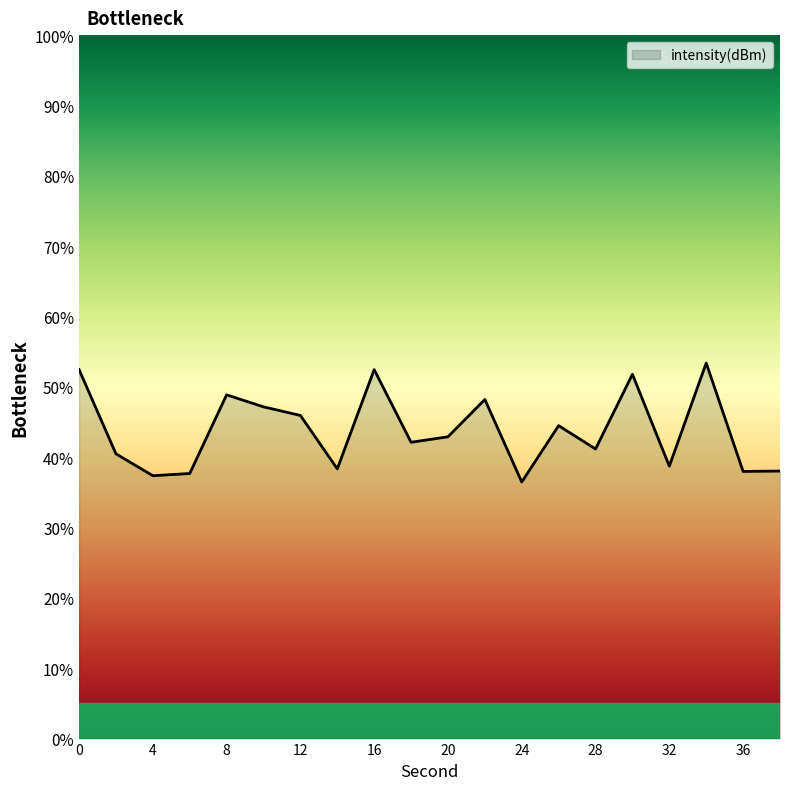

How many lines are shown in the chart?

1